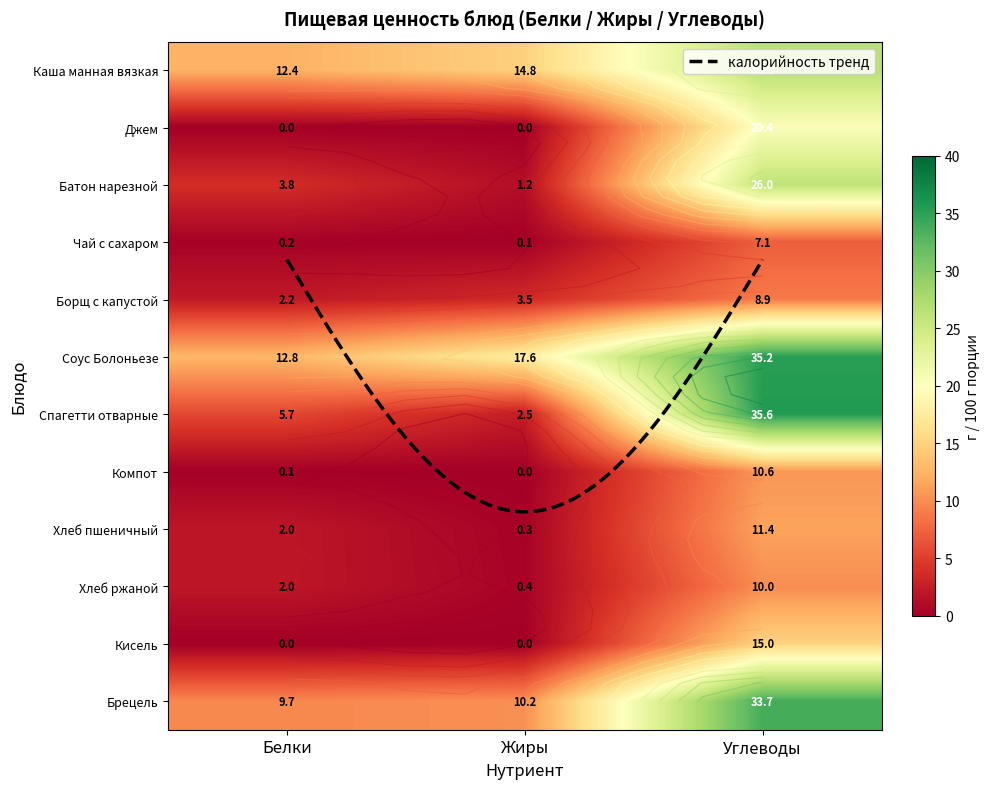

Between Белки and Жиры, which series saw the biggest shift?

Соус Болоньезе